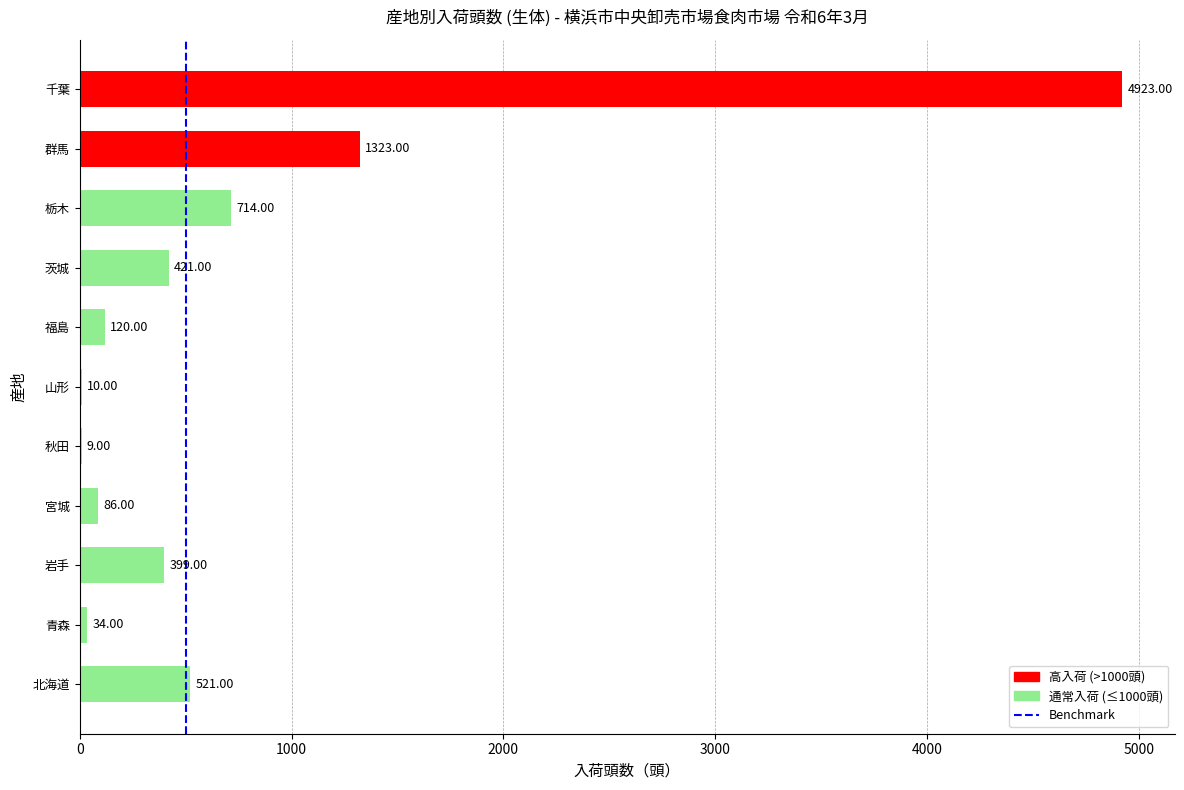

Which category has the highest value across all series?

千葉